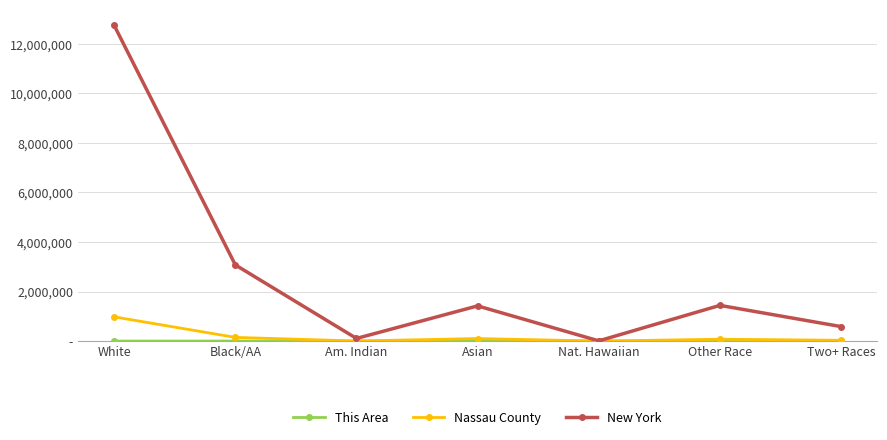

What is the sum of the New York values at Two+ Races and Asian?

2006093